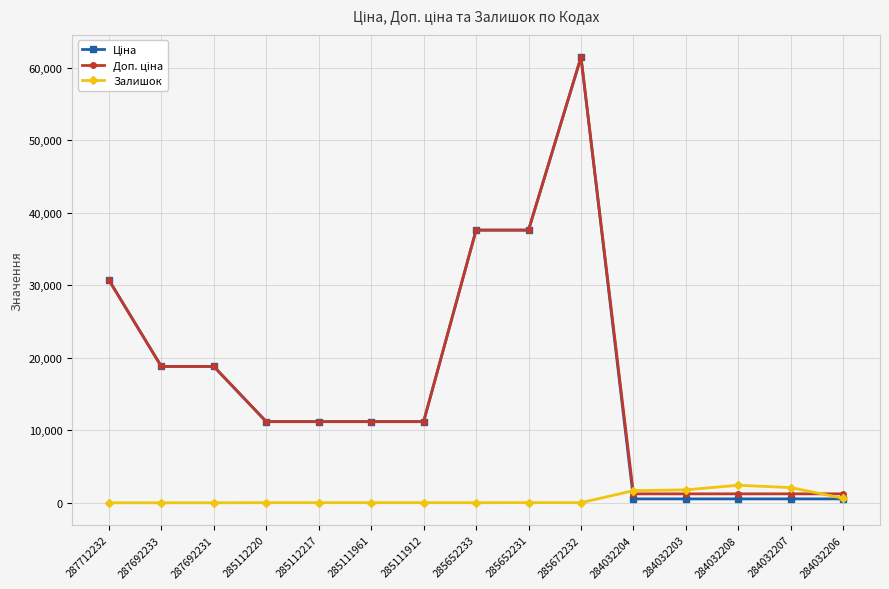

What is the label of the 12th point from the right?

285112220